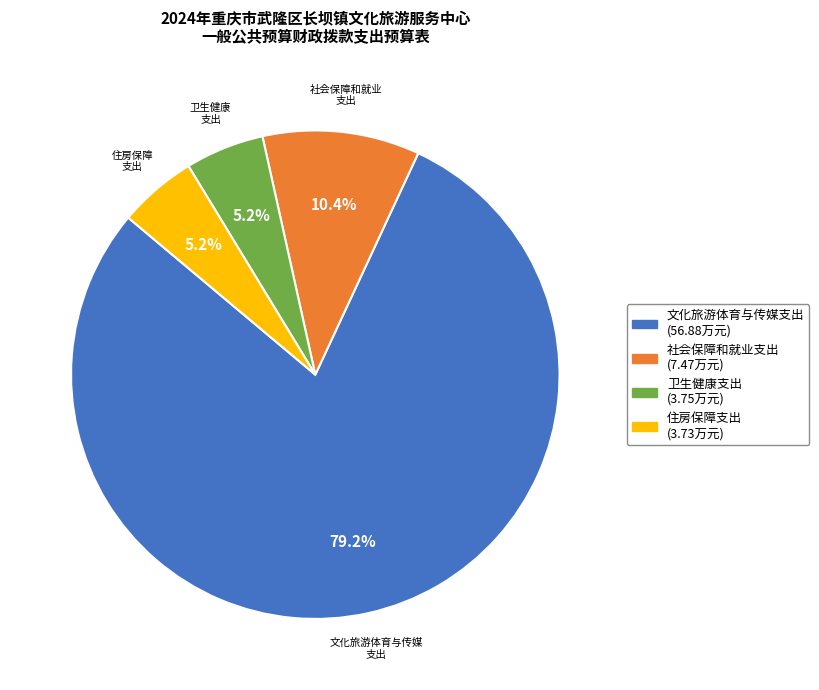

Combined, do 卫生健康支出 and 社会保障和就业支出 account for over 50%?

No